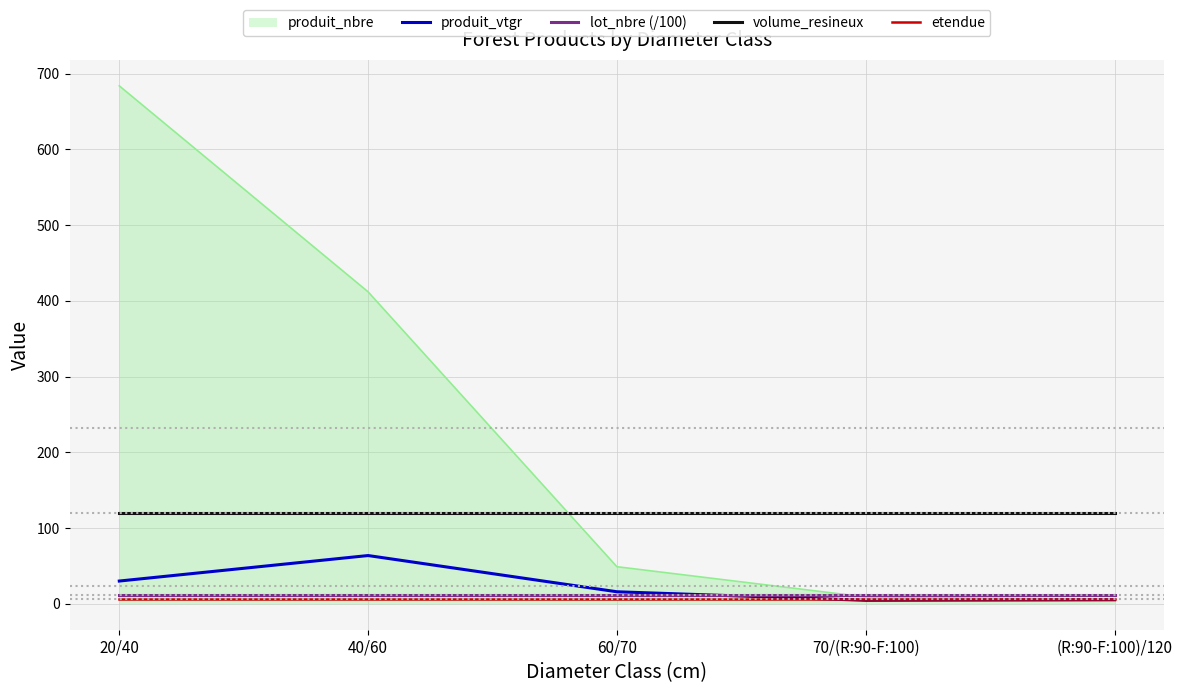

Which series has the largest range (max minus min)?

produit_nbre